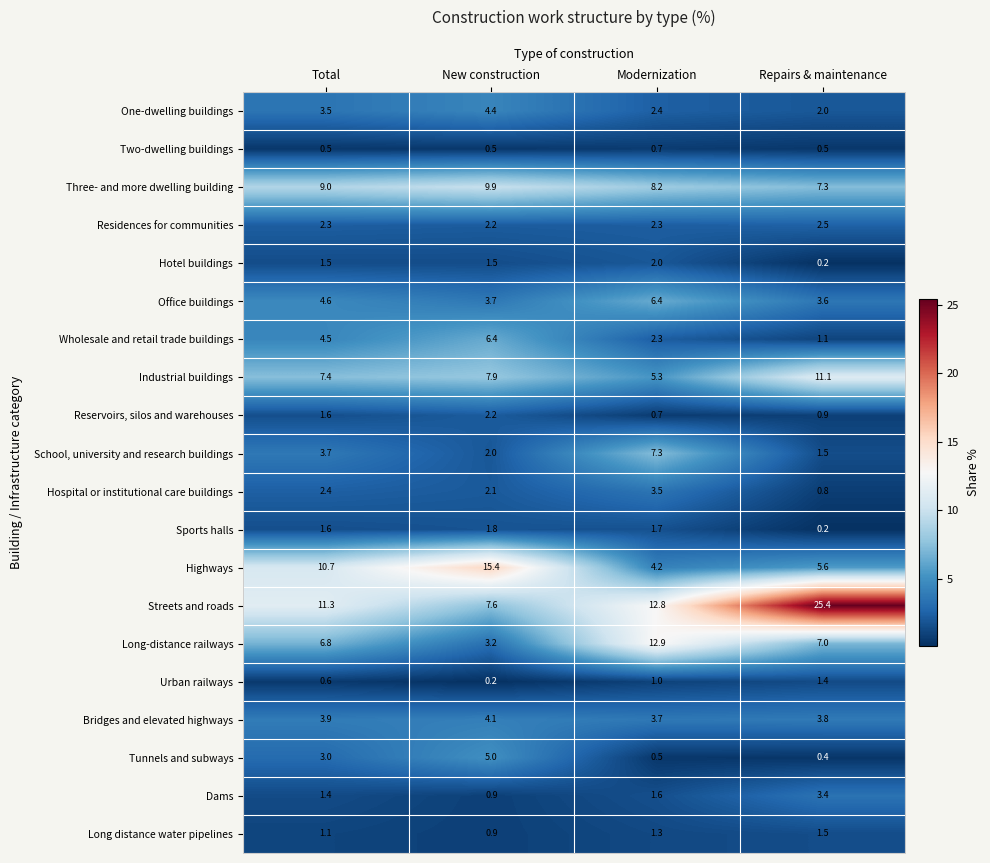

What is the average value of the Tunnels and subways series?

2.2